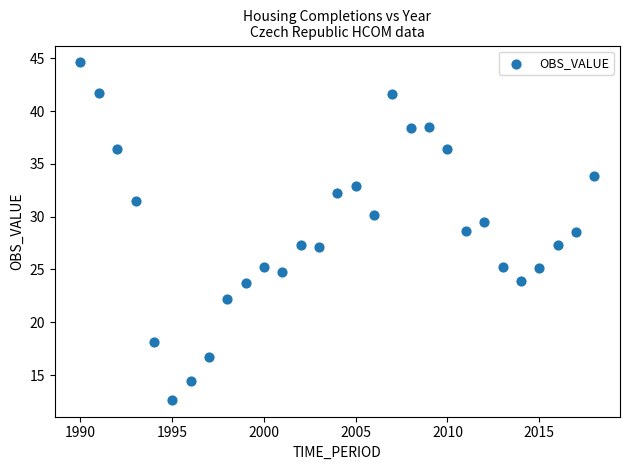

What is the range of Y values (max minus min)?

31.9